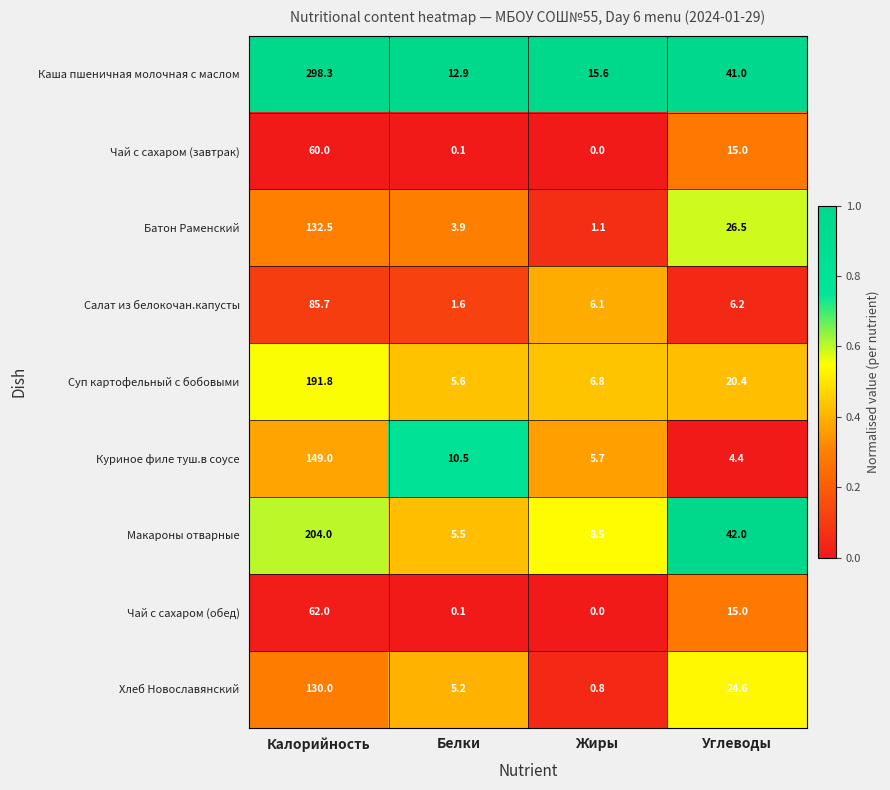

At how many categories does at least one series exceed 0?

4